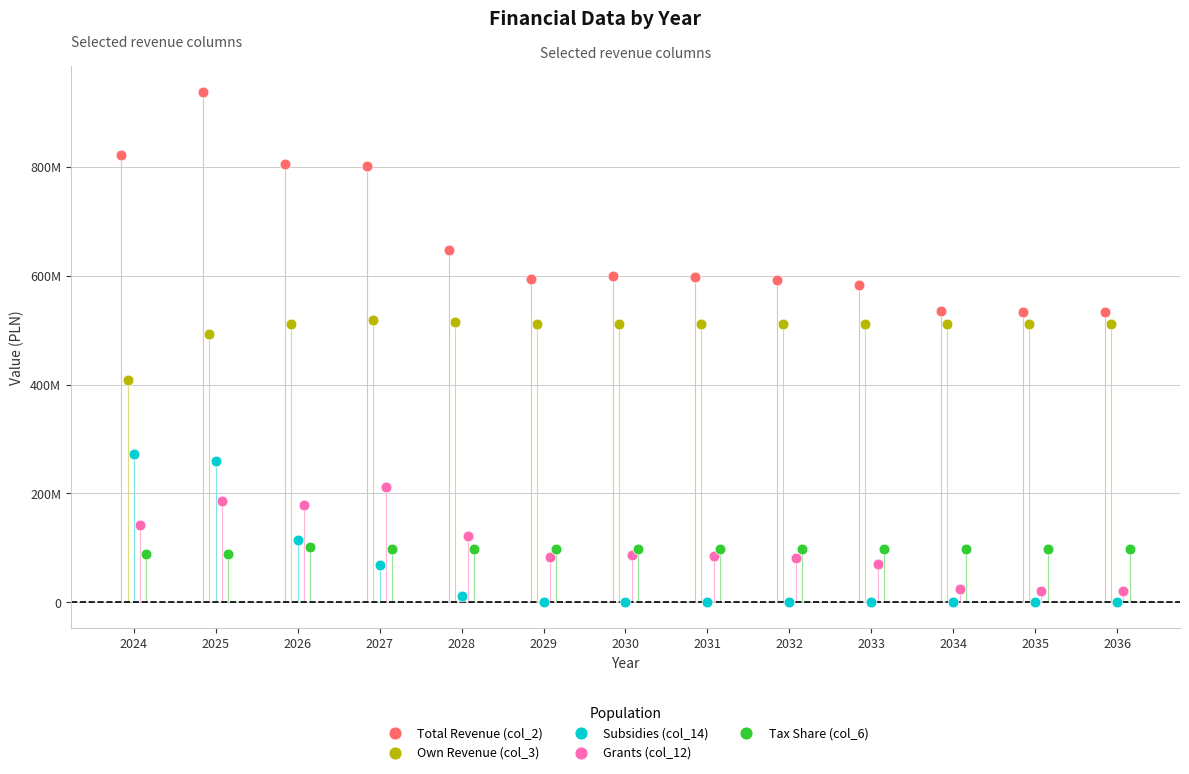

What are all the series names shown in the legend?

Total Revenue (col_2), Own Revenue (col_3), Subsidies (col_14), Grants (col_12), Tax Share (col_6)